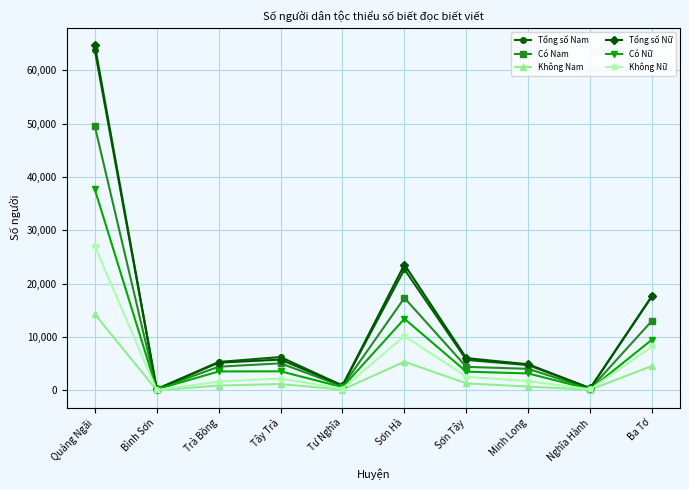

What position from the left is Sơn Hà?

6